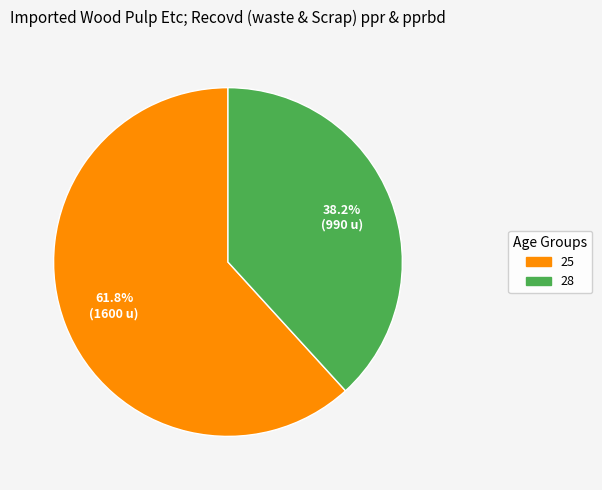

Does 28 account for over 50% of the chart?

No